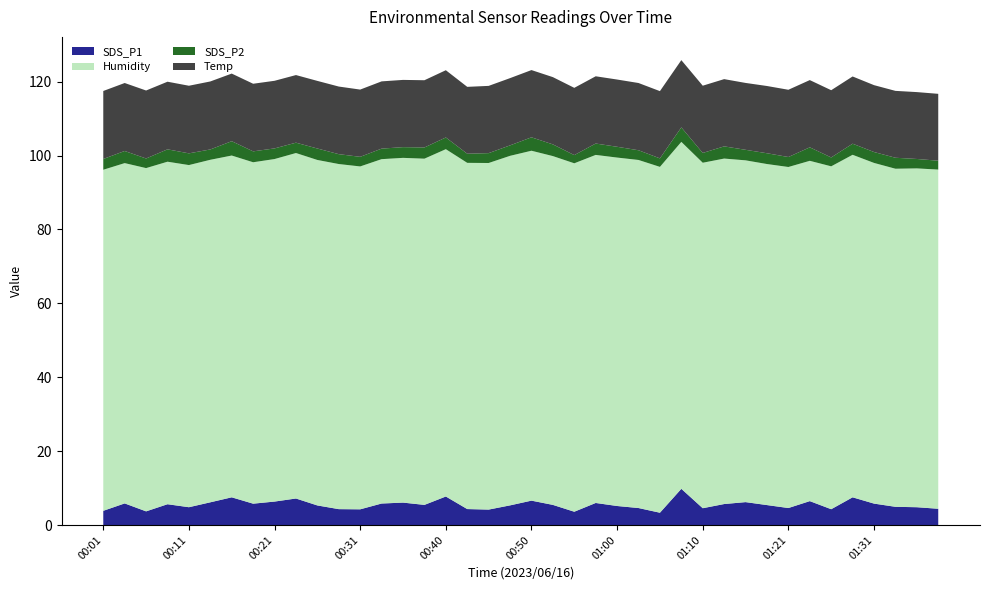

Reading right to left, transcribe all the data shown in this chart.

SDS_P1: 4.4	4.8	4.9	5.8	7.5	4.3	6.5	4.6	5.4	6.2	5.7	4.5	9.8	3.3	4.6	5.2	6.0	3.6	5.5	6.6	5.3	4.2	4.3	7.7	5.5	6.1	5.8	4.2	4.3	5.3	7.2	6.3	5.8	7.5	6.2	4.8	5.6	3.7	5.8	3.9
SDS_P2: 2.4	2.5	3.0	3.0	3.0	2.4	3.6	2.7	2.9	2.9	3.3	2.6	3.9	2.3	2.6	2.9	3.1	2.2	3.2	3.6	2.8	2.7	2.5	3.2	3.0	2.9	2.9	2.6	2.7	3.1	2.8	2.9	3.0	3.9	2.8	3.2	3.4	2.6	3.3	2.9
Humidity: 91.8	91.7	91.5	92.2	92.7	92.8	92.1	92.3	92.3	92.5	93.5	93.5	93.9	93.6	94.2	94.3	94.2	94.3	94.4	94.7	94.6	93.8	93.7	94.0	93.7	93.3	93.2	92.8	93.4	93.5	93.5	92.7	92.4	92.5	92.7	92.6	92.7	92.9	92.1	92.3
Temp: 18.1	18.1	18.1	18.1	18.2	18.2	18.2	18.2	18.2	18.1	18.2	18.2	18.2	18.2	18.2	18.2	18.2	18.2	18.2	18.2	18.2	18.2	18.1	18.2	18.2	18.2	18.2	18.2	18.3	18.3	18.3	18.3	18.3	18.3	18.4	18.3	18.3	18.4	18.4	18.4